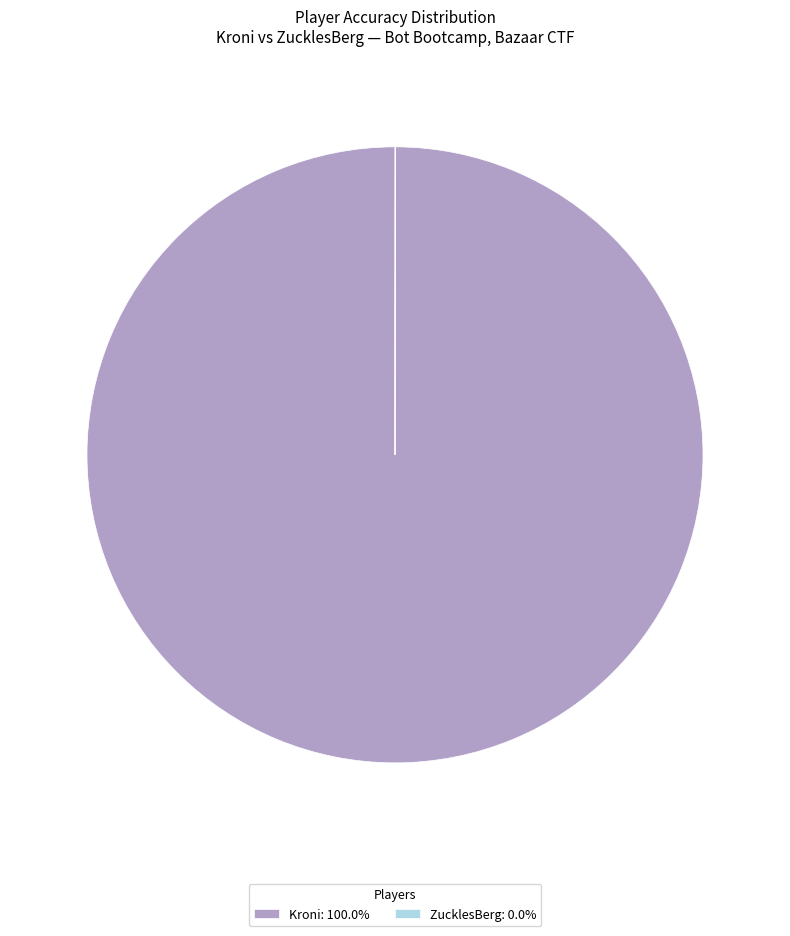

Does any single category account for the majority?

Yes